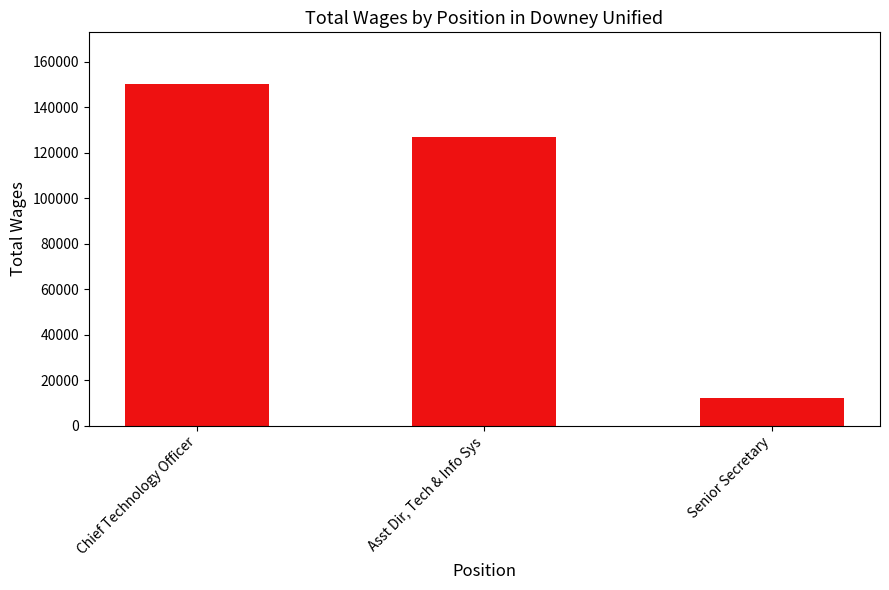

True or false: the data shows 127160 at Asst Dir, Tech & Info Sys.

True